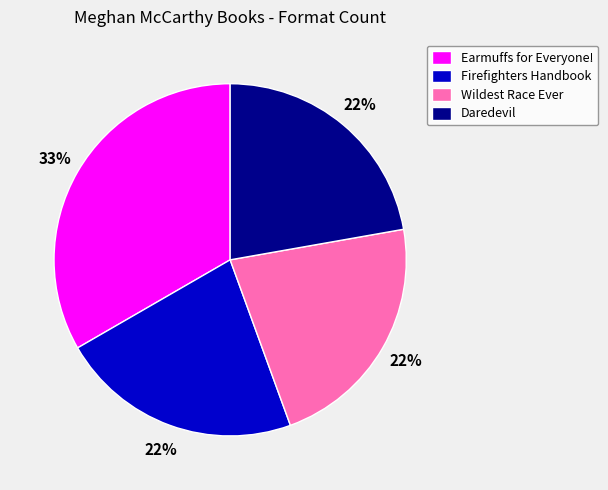

What is the ratio of the value at Daredevil to the value at Earmuffs for Everyone!?

0.7